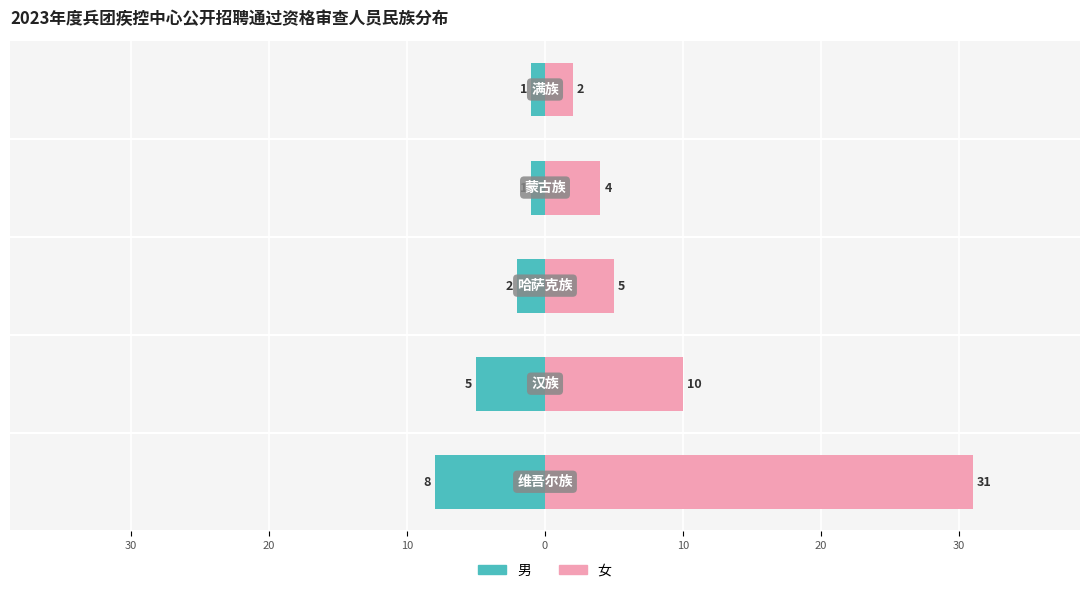

Reading left to right, list all the values displayed in this chart.

男: -8	-5	-2	-1	-1
女: 31	10	5	4	2